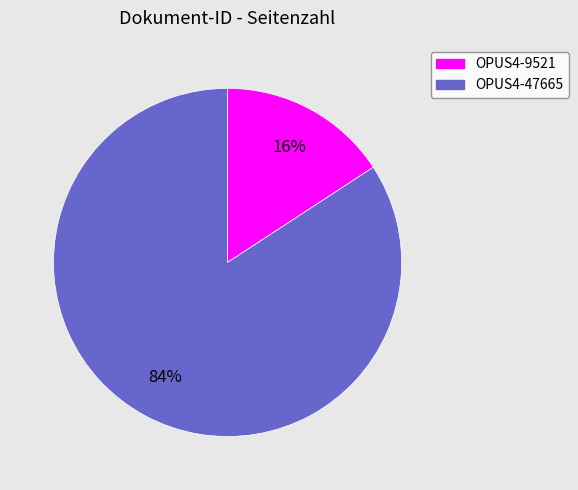

Between OPUS4-9521 and OPUS4-47665, which is larger?

OPUS4-47665